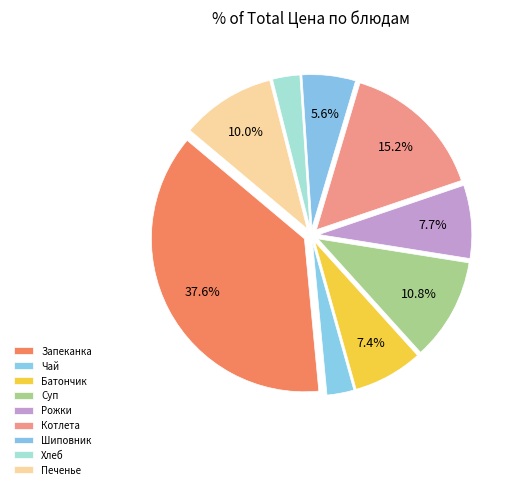

How many slices are in this pie chart?

9